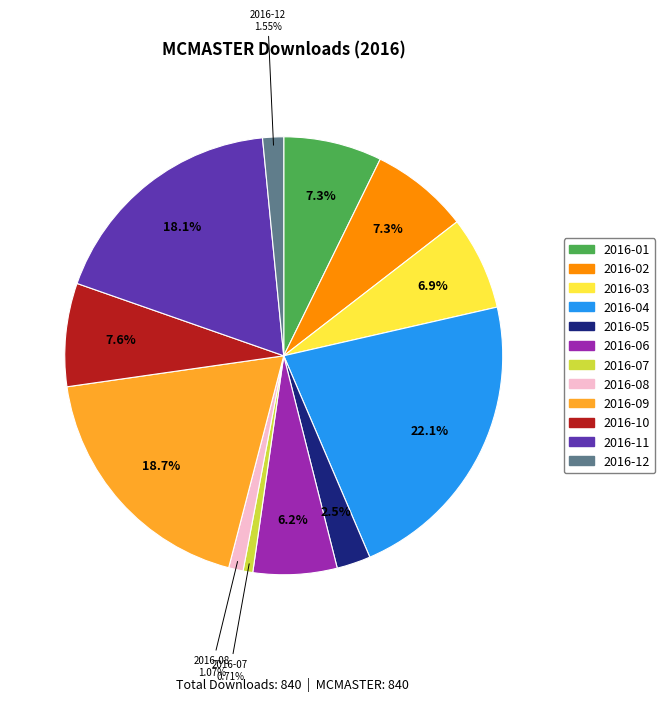

Is there a majority slice in this chart?

No